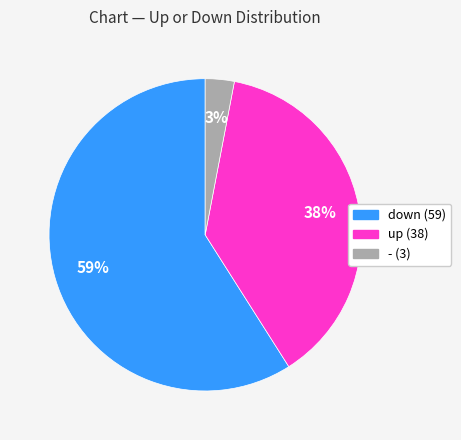

Is the sum of - (3) and down (59) greater than half?

Yes